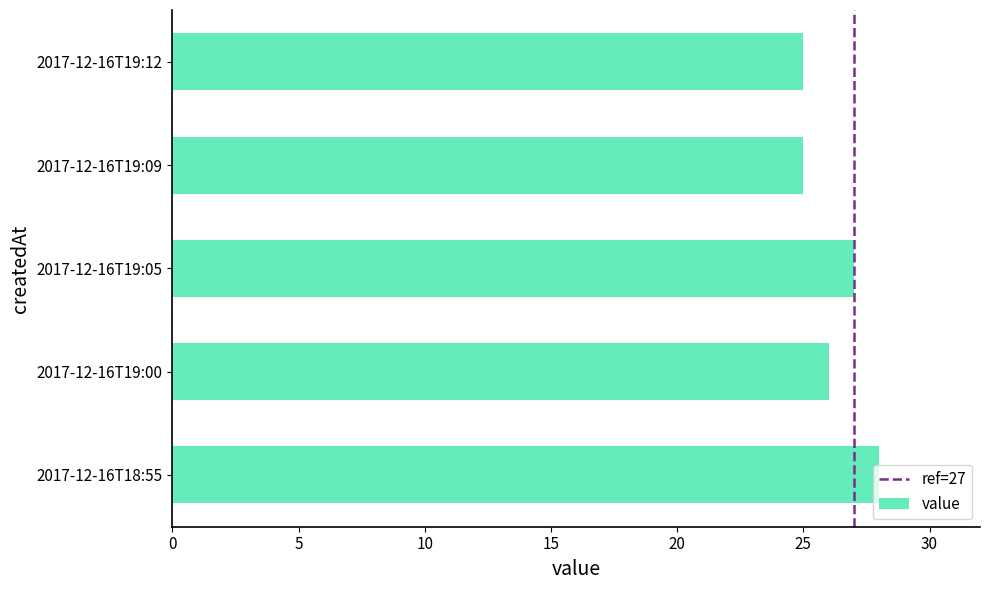

Which has a higher value, 2017-12-16T19:09 or 2017-12-16T19:00?

2017-12-16T19:00